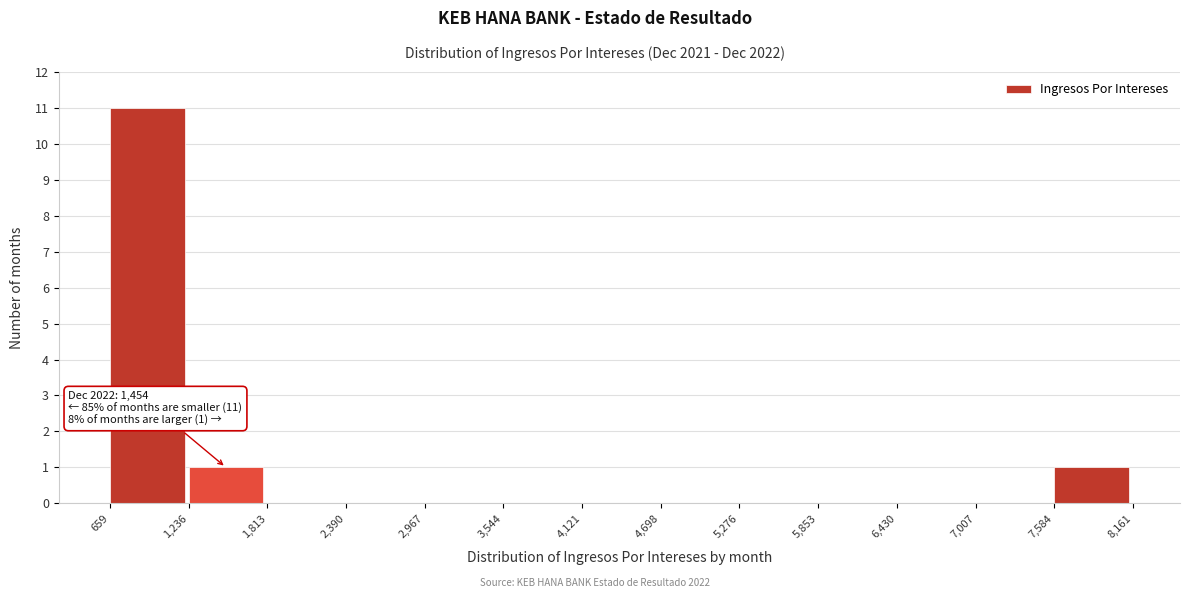

Which range on the x-axis has the tallest bar?

659 to 1,236